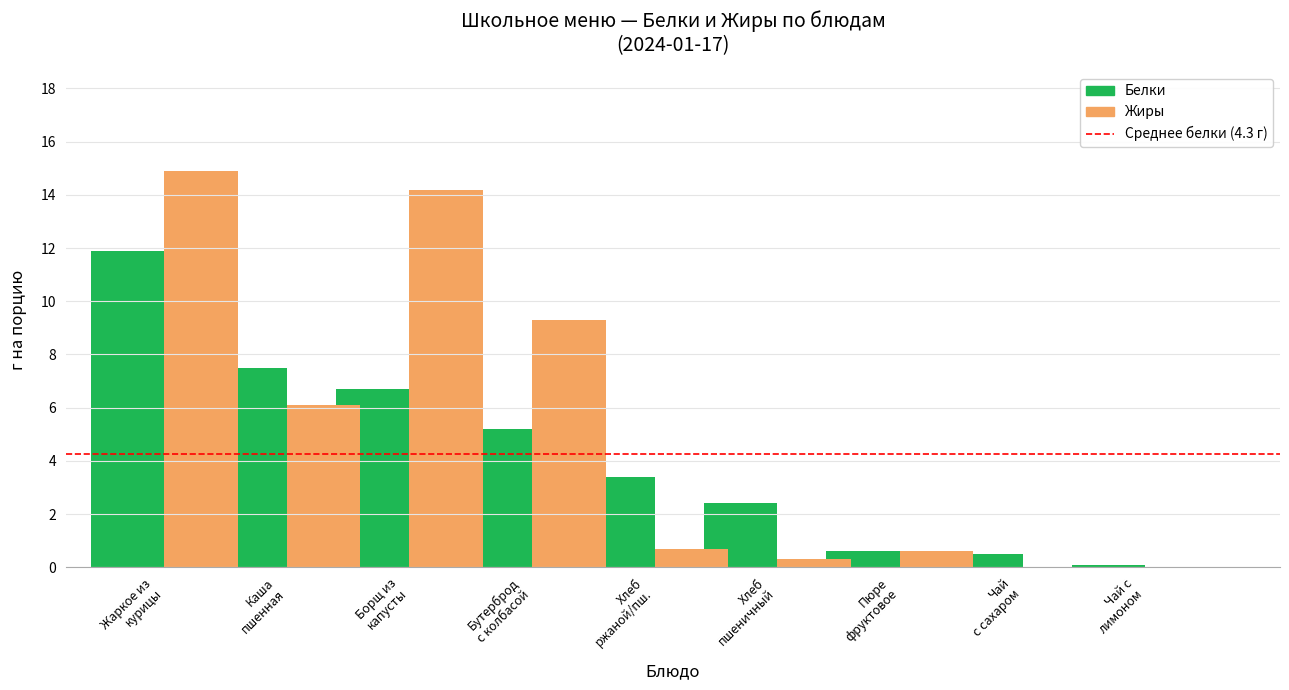

Count the number of data series in this chart.

2